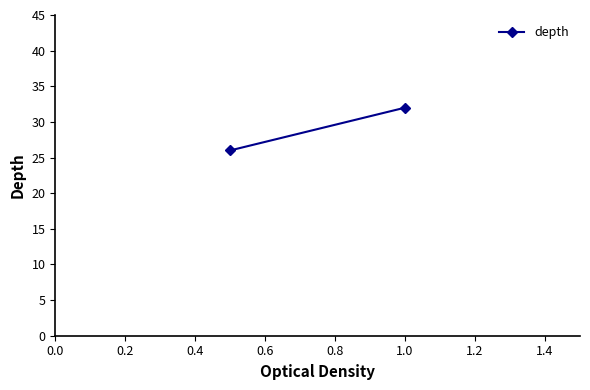

Reading right to left, what are all the values shown in this chart?

32	26